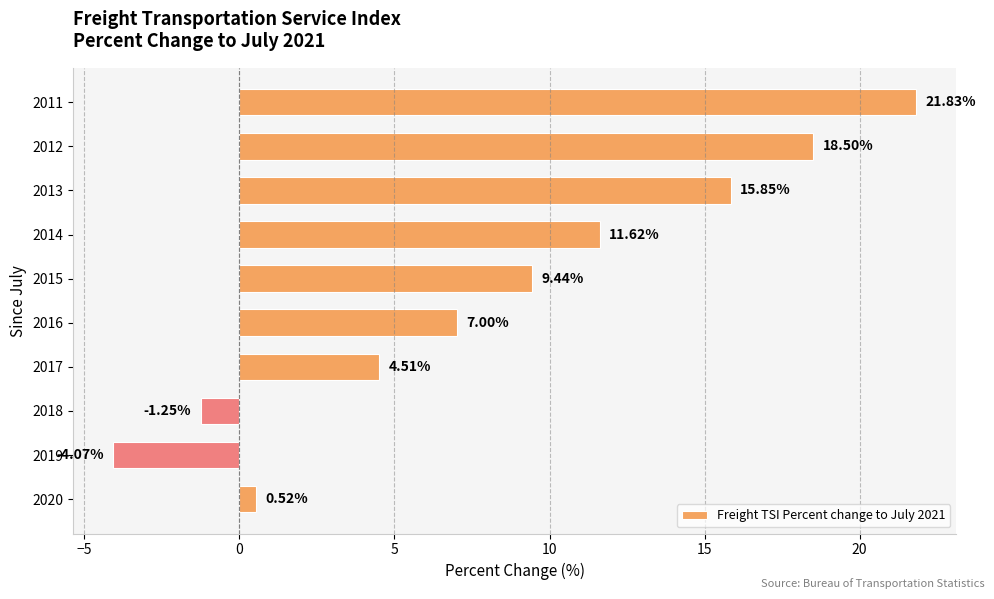

List the labels in order of value, largest first.

2011, 2012, 2013, 2014, 2015, 2016, 2017, 2020, 2018, 2019